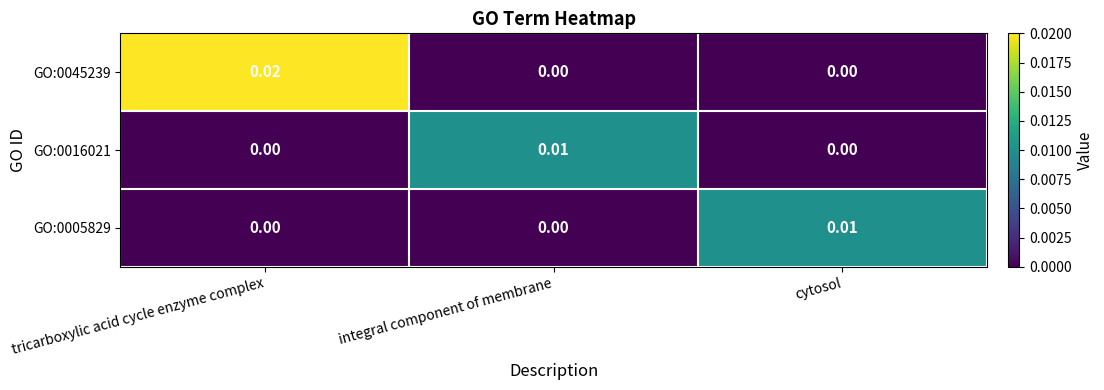

At which label does GO:0016021 reach its peak?

integral component of membrane